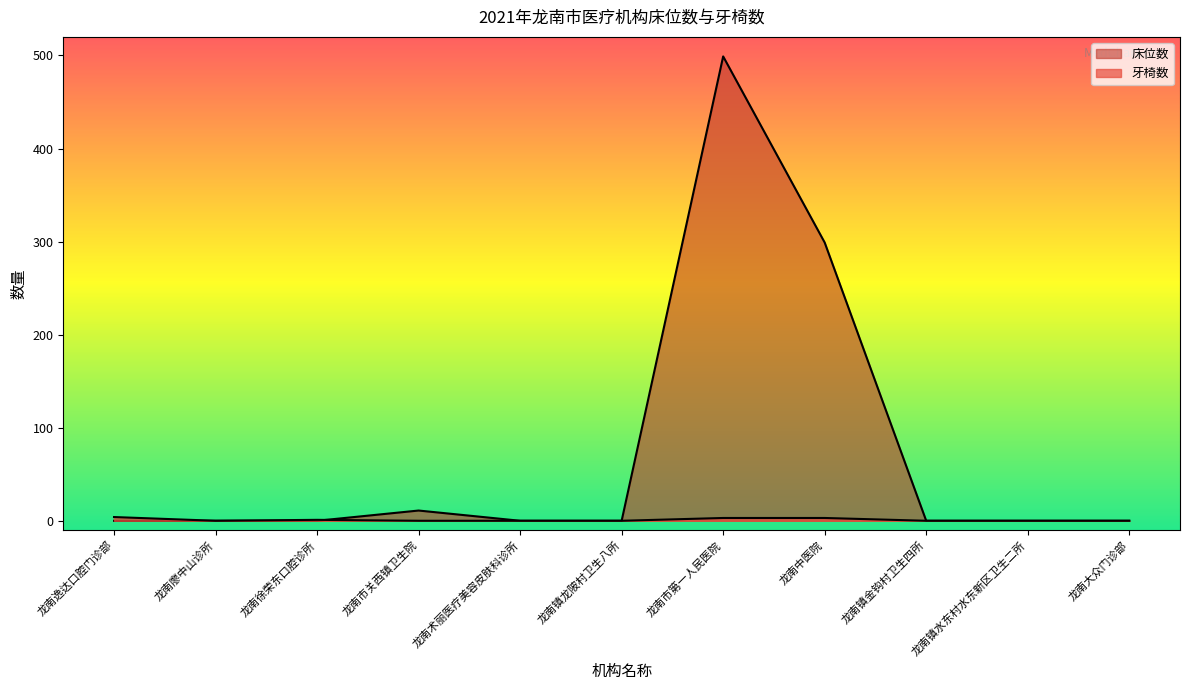

True or false: the data shows -1 at 龙南大众门诊部.

False